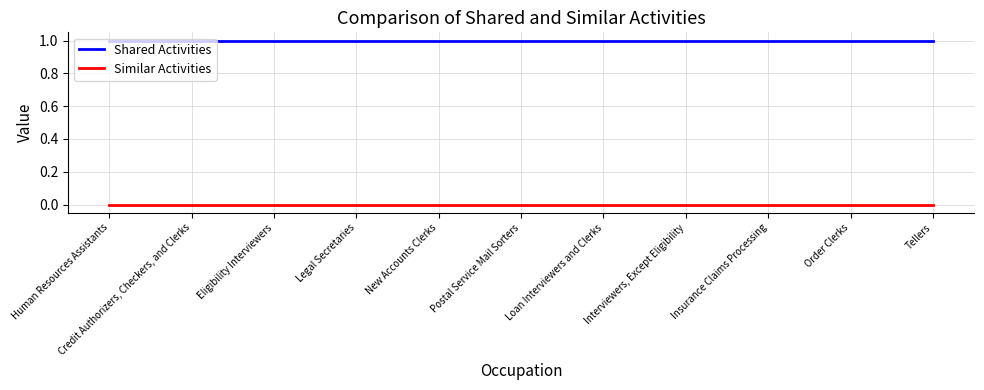

Reading left to right, list all the values displayed in this chart.

Shared Activities: Human Resources Assistants=1	Credit Authorizers, Checkers, and Clerks=1	Eligibility Interviewers=1	Legal Secretaries=1	New Accounts Clerks=1	Postal Service Mail Sorters=1	Loan Interviewers and Clerks=1	Interviewers, Except Eligibility=1	Insurance Claims Processing=1	Order Clerks=1	Tellers=1
Similar Activities: Human Resources Assistants=0	Credit Authorizers, Checkers, and Clerks=0	Eligibility Interviewers=0	Legal Secretaries=0	New Accounts Clerks=0	Postal Service Mail Sorters=0	Loan Interviewers and Clerks=0	Interviewers, Except Eligibility=0	Insurance Claims Processing=0	Order Clerks=0	Tellers=0